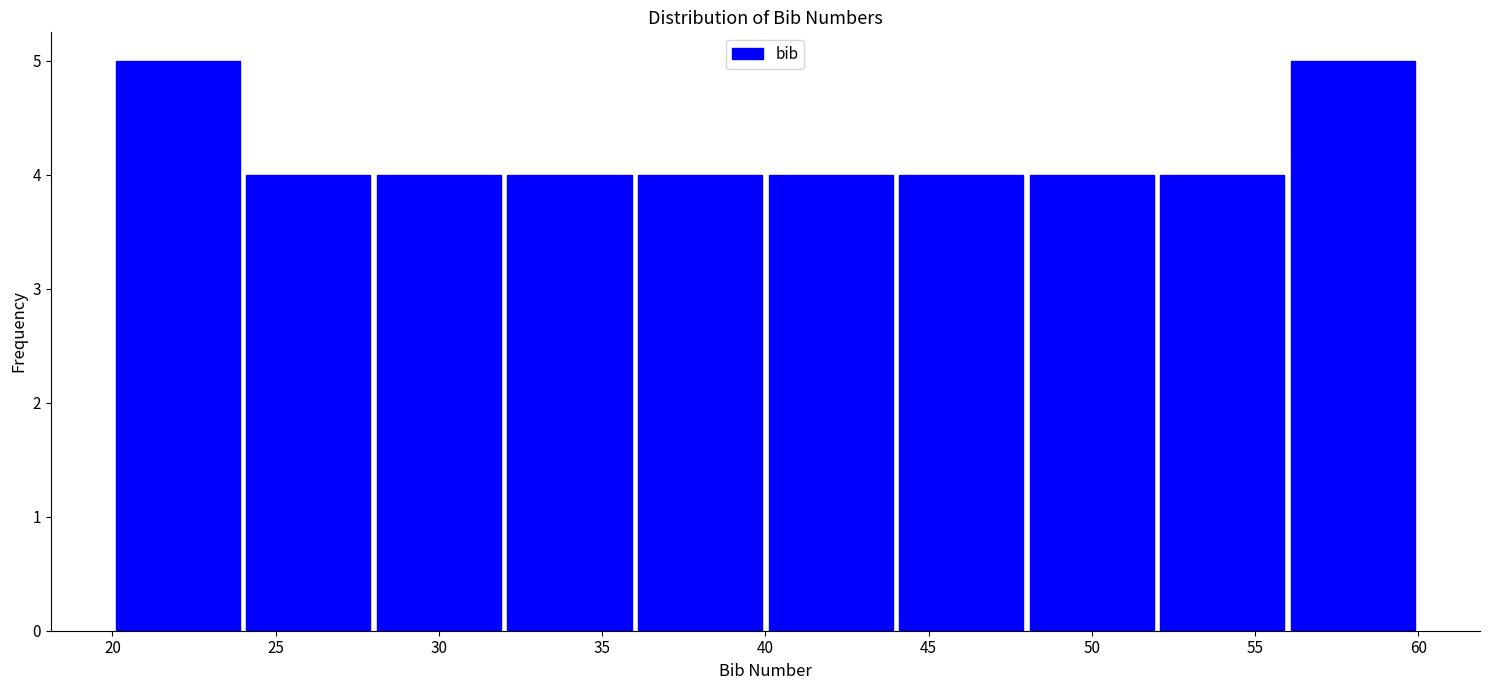

Reading left to right, transcribe this chart: for each bar, give the range it covers on the x-axis and its height. The values are not printed on the chart, so give them approximately, as read against the axis.

20 to 24: 5
24 to 28: 4
28 to 32: 4
32 to 36: 4
36 to 40: 4
40 to 44: 4
44 to 48: 4
48 to 52: 4
52 to 56: 4
56 to 60: 5